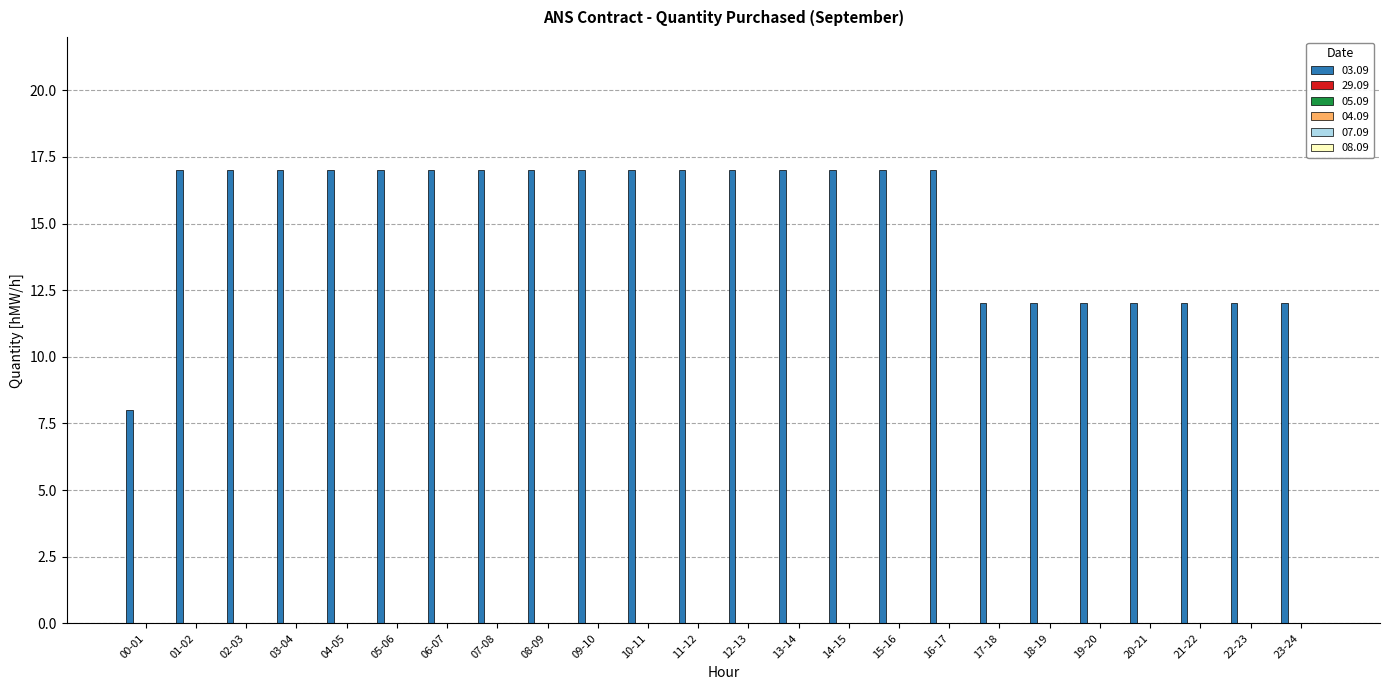

What is the value of the 21st bar from the left?

12